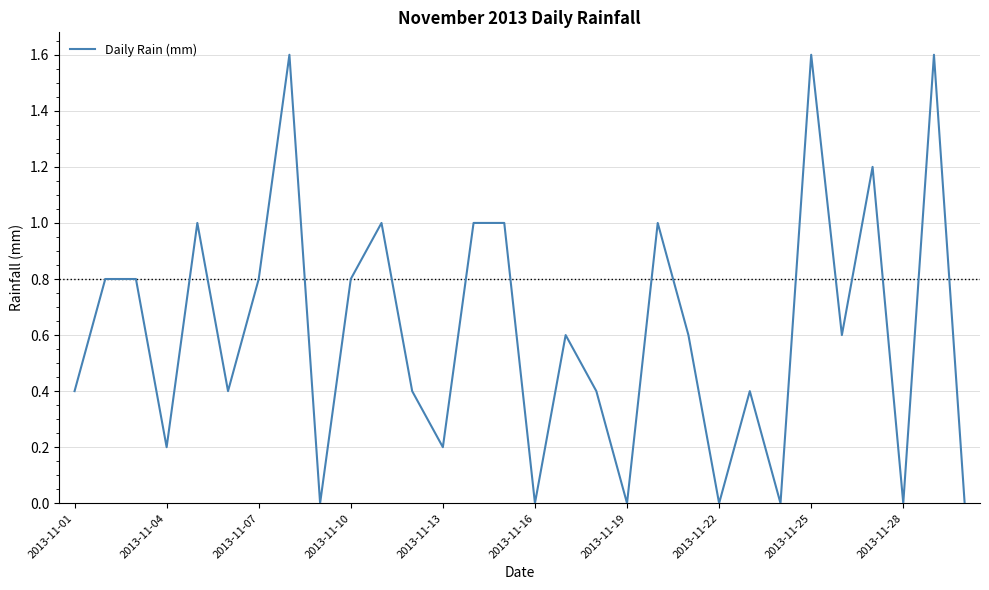

Reading right to left, extract all data points from this chart.

0.0	1.6	0.0	1.2	0.6	1.6	0.0	0.4	0.0	0.6	1.0	0.0	0.4	0.6	0.0	1.0	1.0	0.2	0.4	1.0	0.8	0.0	1.6	0.8	0.4	1.0	0.2	0.8	0.8	0.4